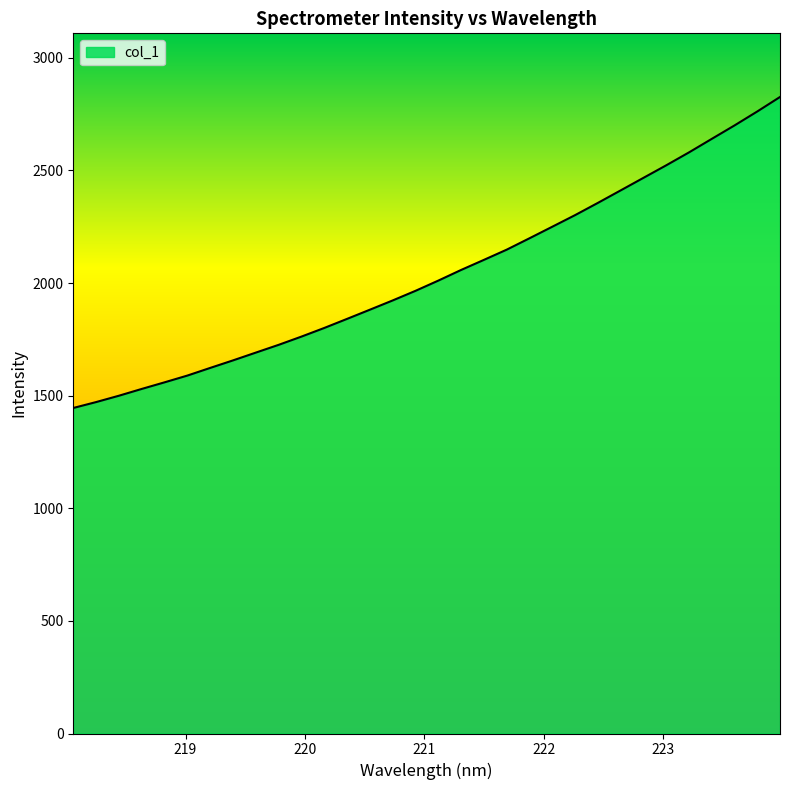

Does the chart have visible grid lines?

No